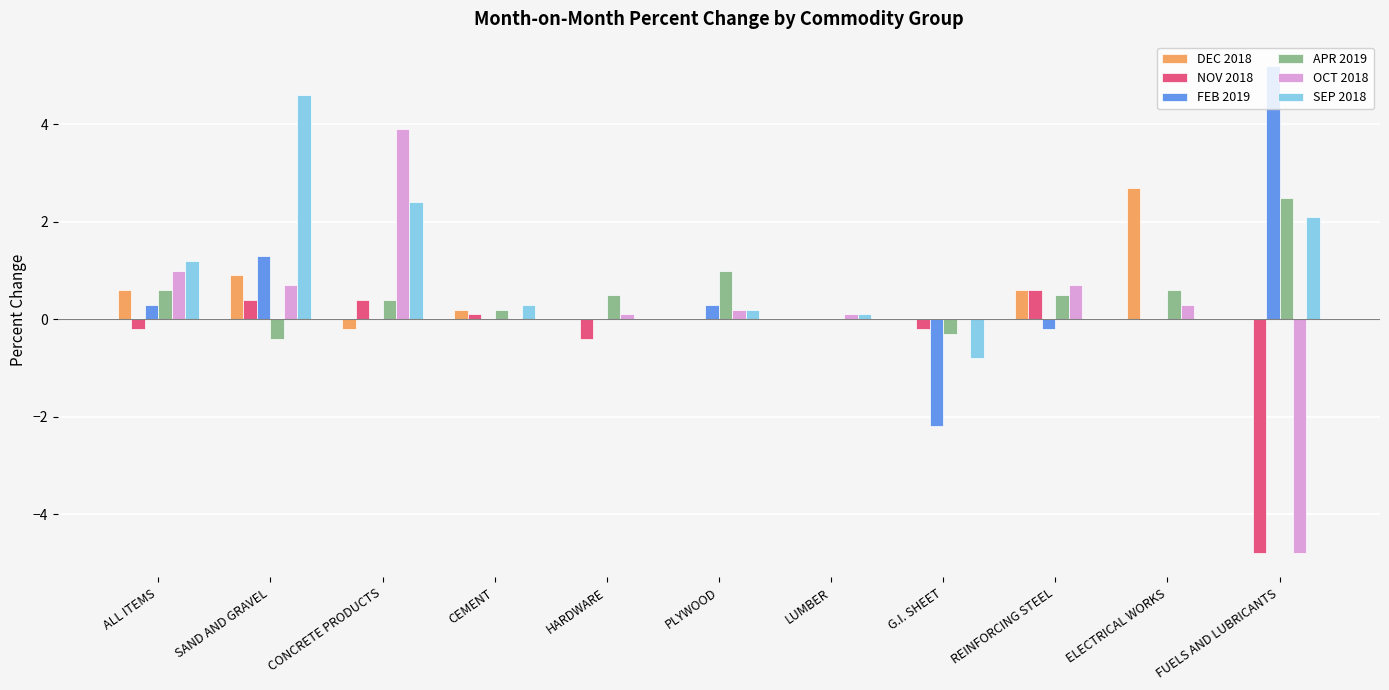

Which series has the largest total across all categories?

SEP 2018